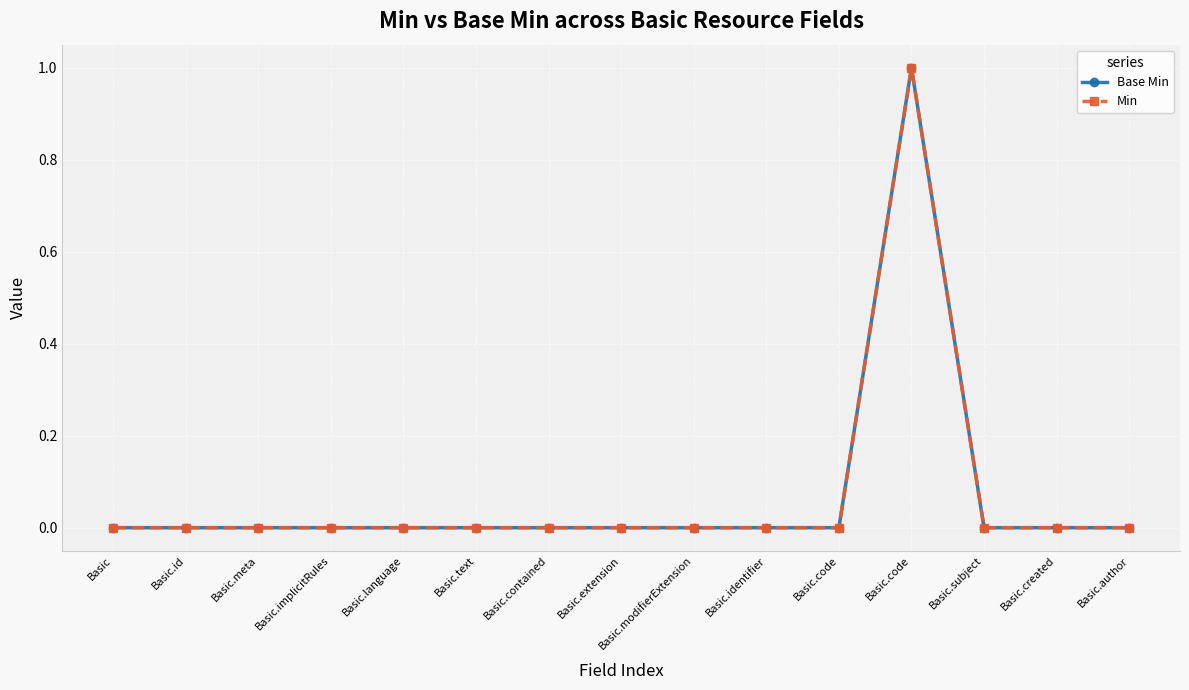

Which label corresponds to the smallest value in the chart?

Basic